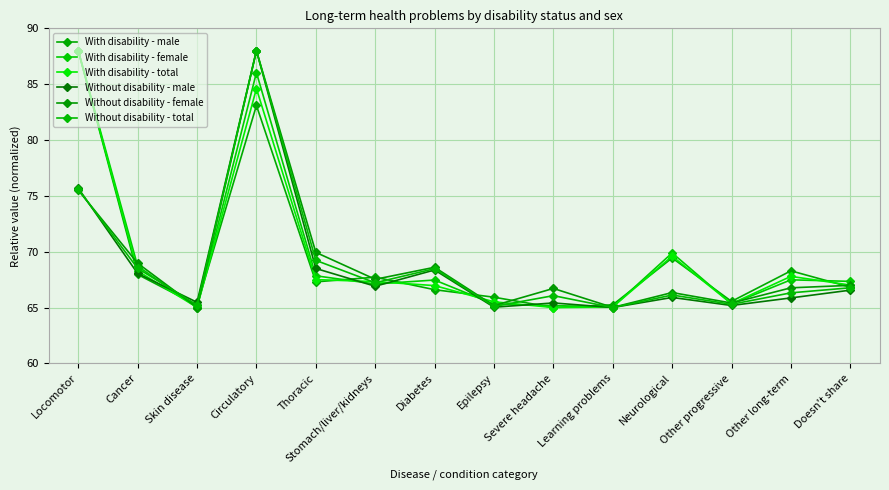

At Other long-term, list the series in order from largest to smallest.

With disability - male, With disability - total, With disability - female, Without disability - female, Without disability - total, Without disability - male